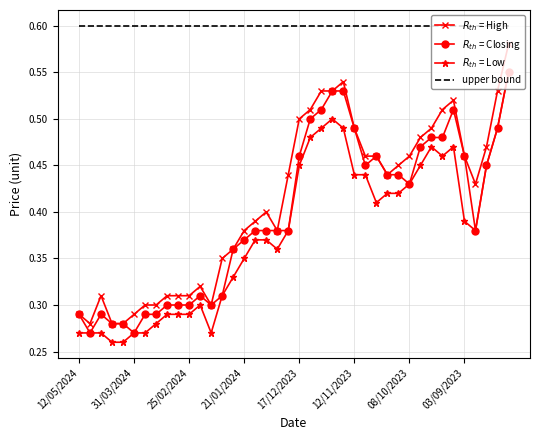

At which category is the sum across all series the highest?

39